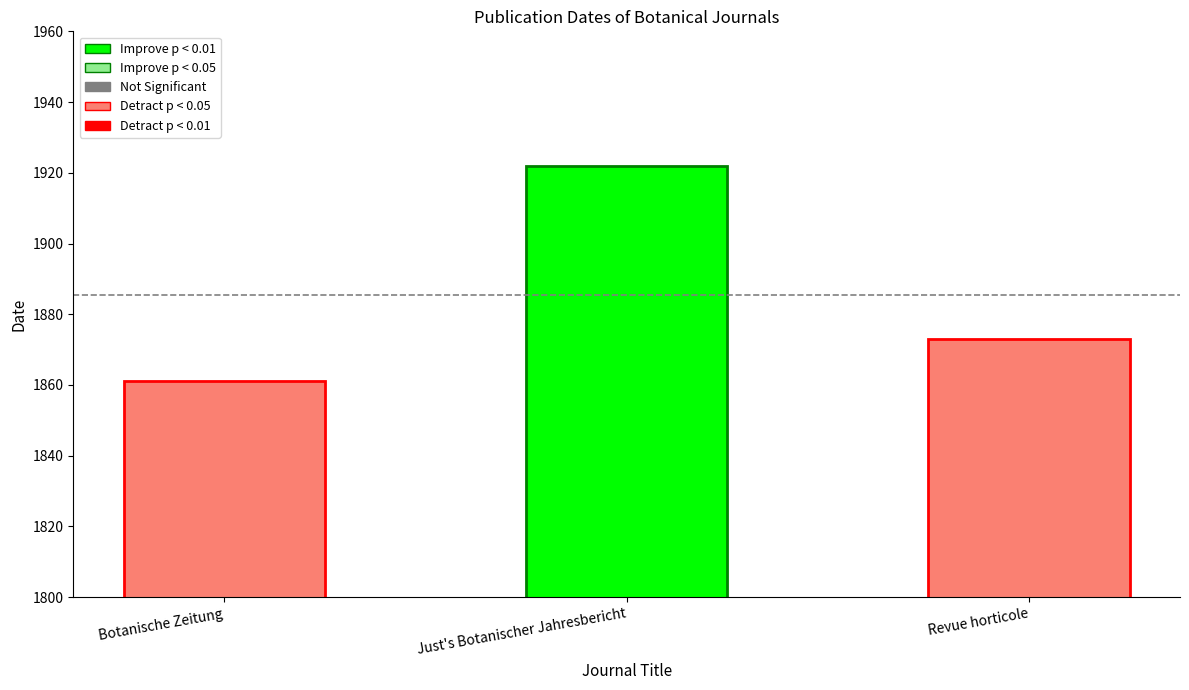

What is the difference between the values at Just's Botanischer Jahresbericht and Botanische Zeitung?

61